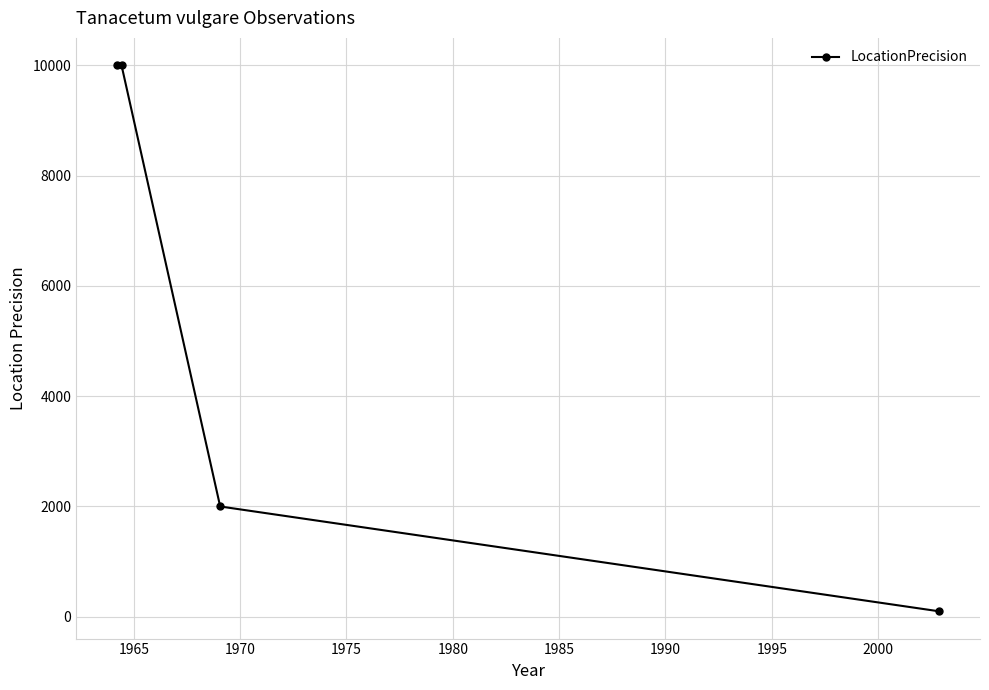

Reading left to right, extract all data points from this chart.

10000	10000	2000	100